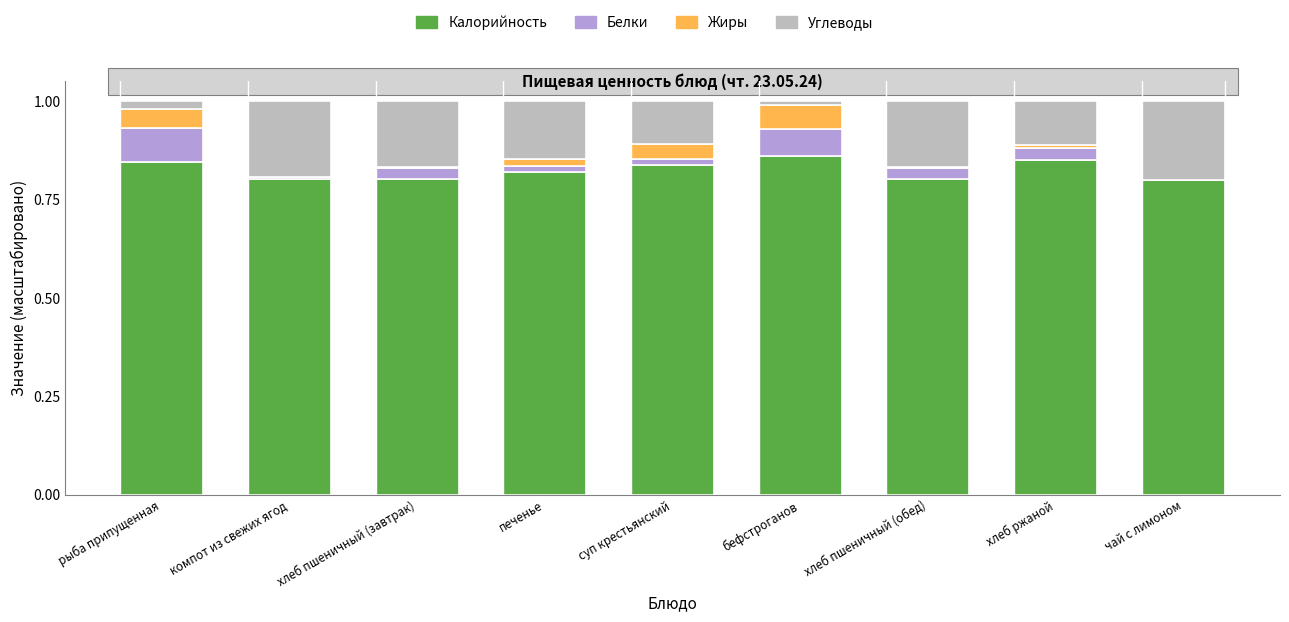

Is it true that Калорийность equals 0.8 at печенье?

True